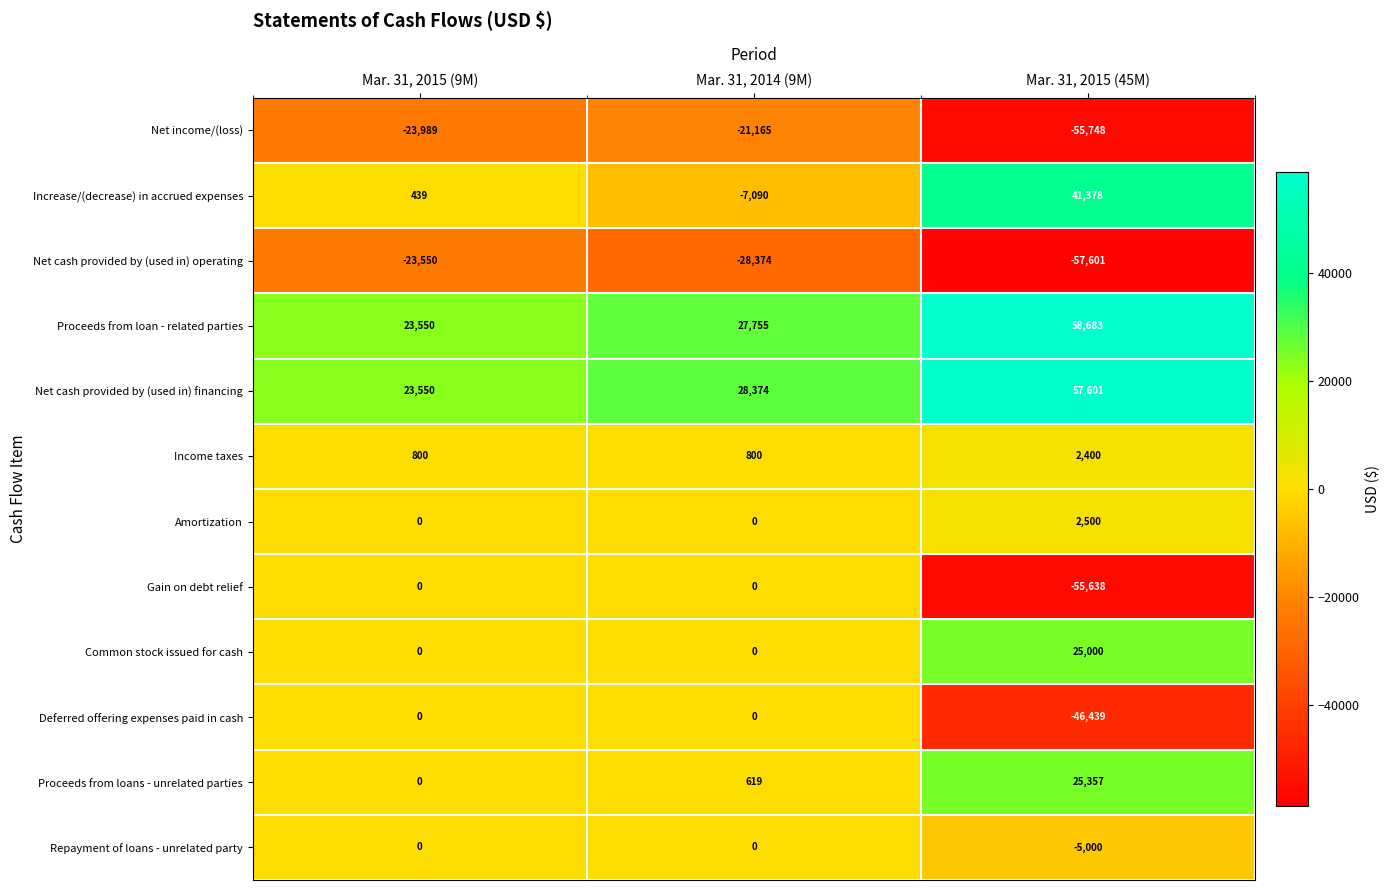

Count the number of data series in this chart.

12